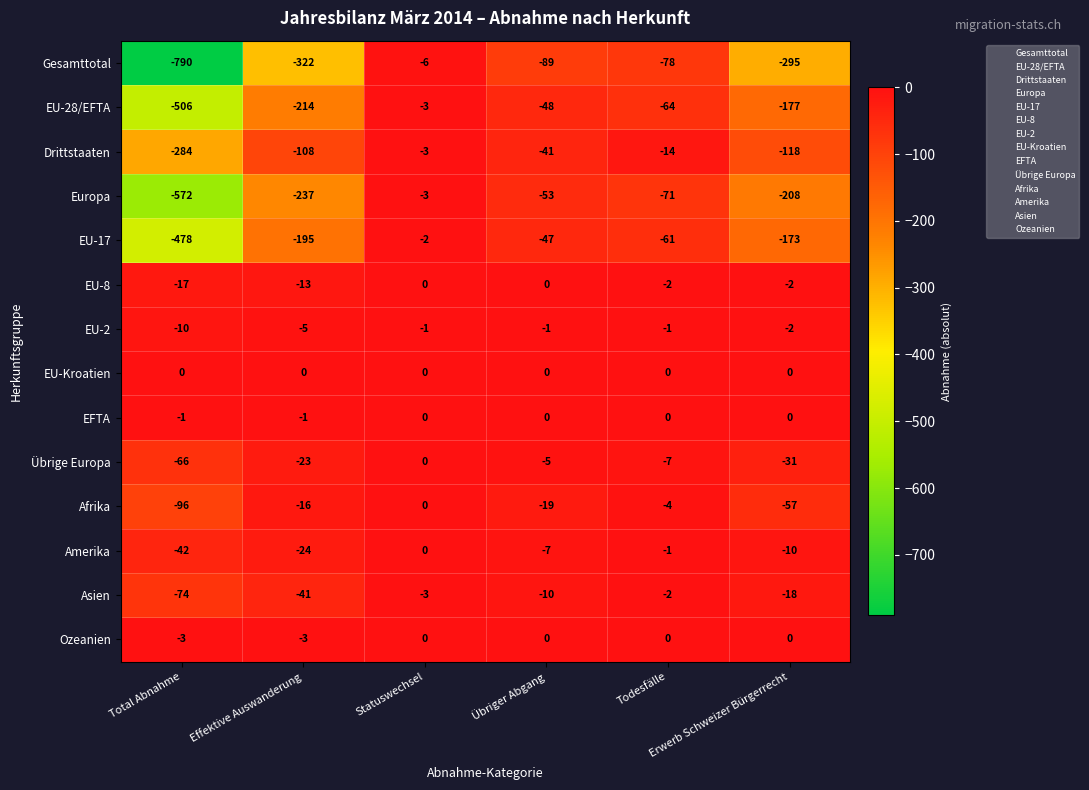

What is the sum of all EU-8 values?

-34